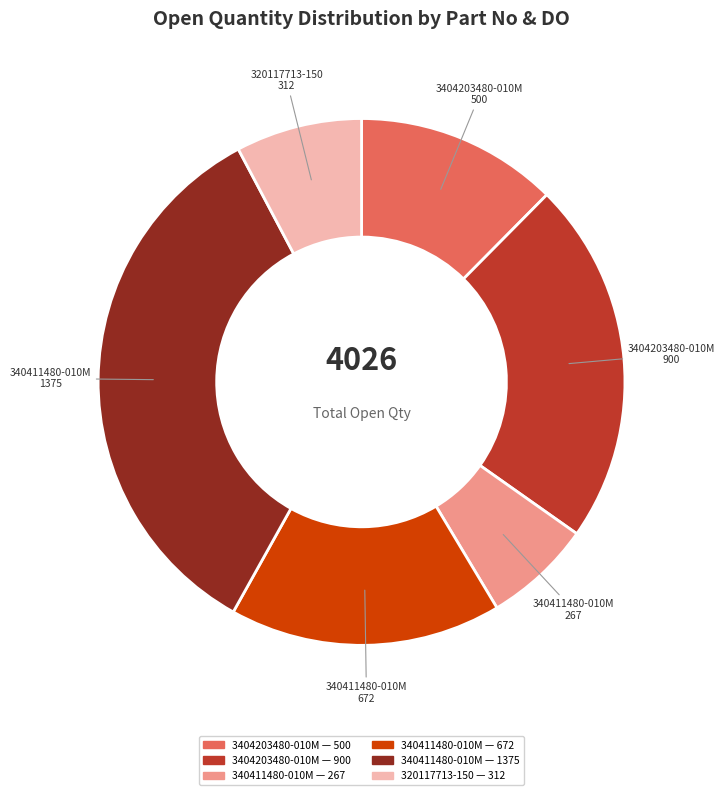

Is there any slice that represents more than half of the pie?

No